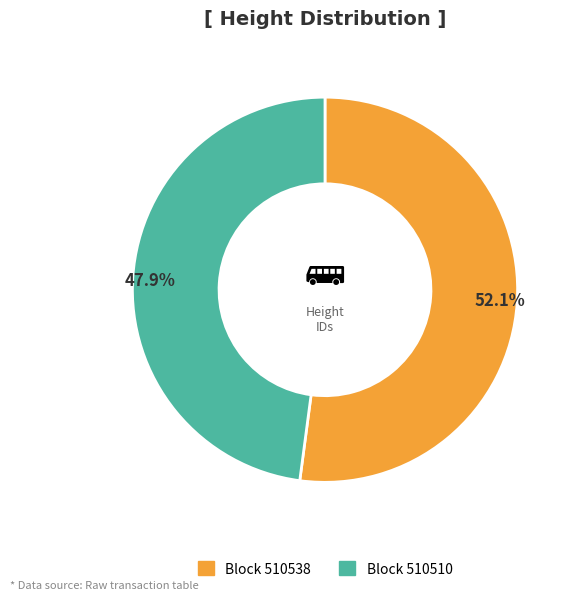

Is there any slice that represents more than half of the pie?

Yes